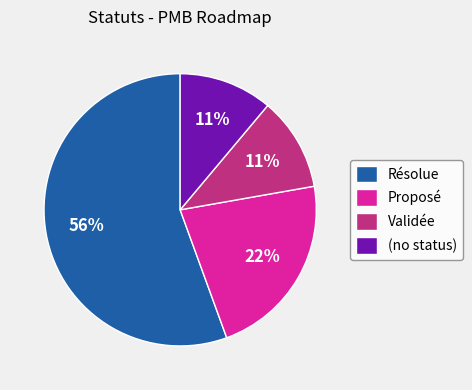

What percentage is the Résolue slice, to the nearest percent?

56%